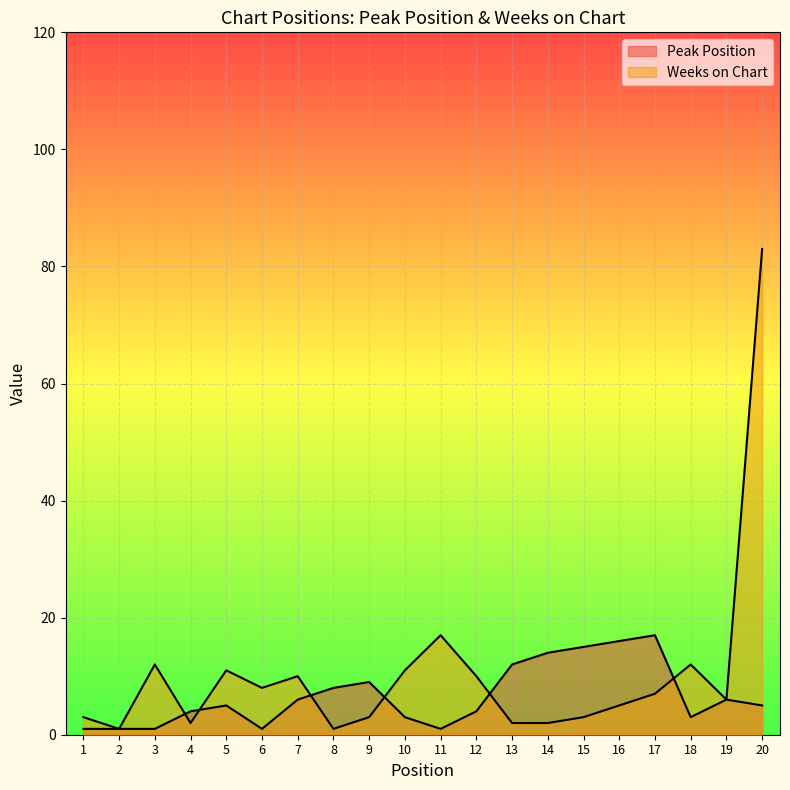

Reading left to right, what are all the values shown in this chart?

Peak Position: 1=1	2=1	3=1	4=4	5=5	6=1	7=6	8=8	9=9	10=3	11=1	12=4	13=12	14=14	15=15	16=16	17=17	18=3	19=6	20=5
Weeks on Chart: 1=3	2=1	3=12	4=2	5=11	6=8	7=10	8=1	9=3	10=11	11=17	12=10	13=2	14=2	15=3	16=5	17=7	18=12	19=6	20=83